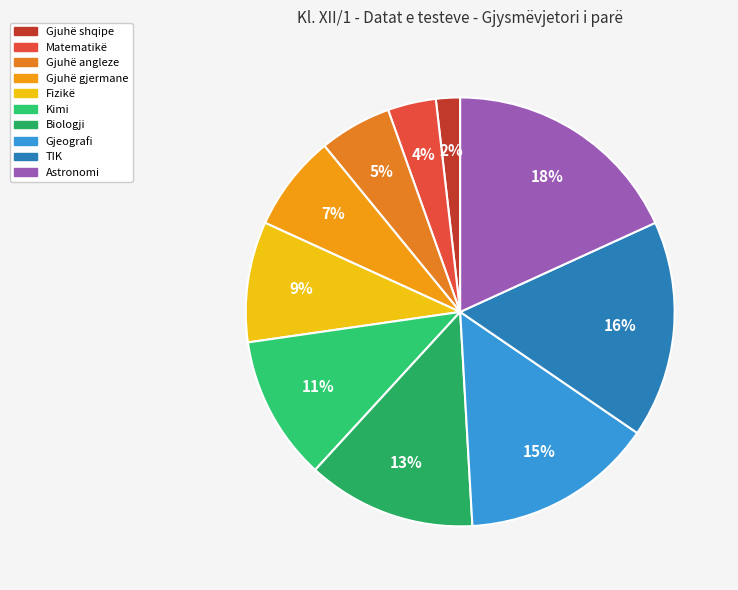

To the nearest percent, what is the difference between the largest and smallest slice percentages?

16%